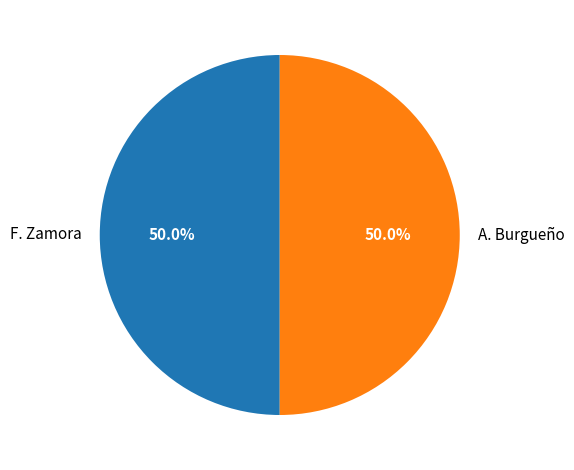

What portion of the pie excludes A. Burgueño?

50.0%